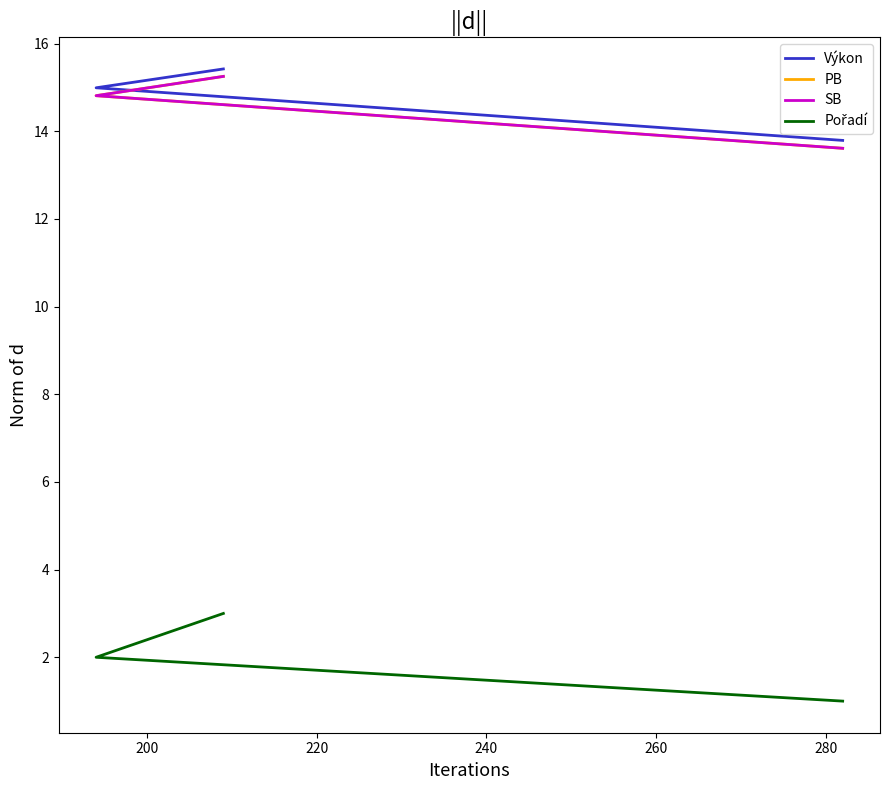

True or false: Pořadí has a value of 1.8 at 180.

False